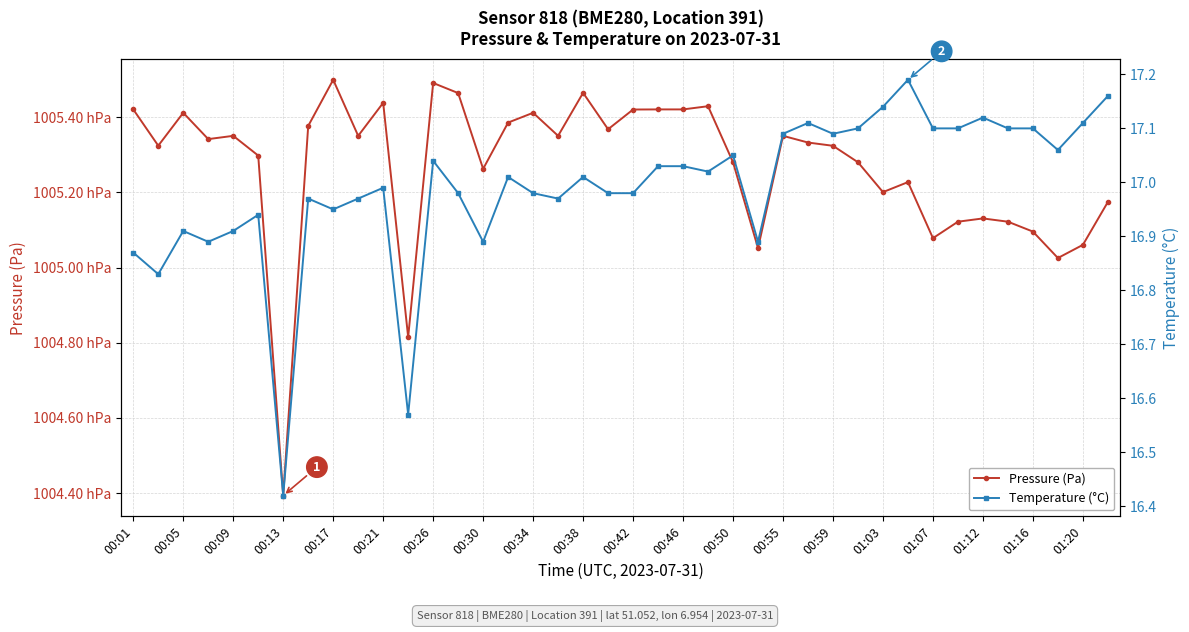

What is the difference between the second highest and second lowest values in the Pressure (Pa) series?

67.6